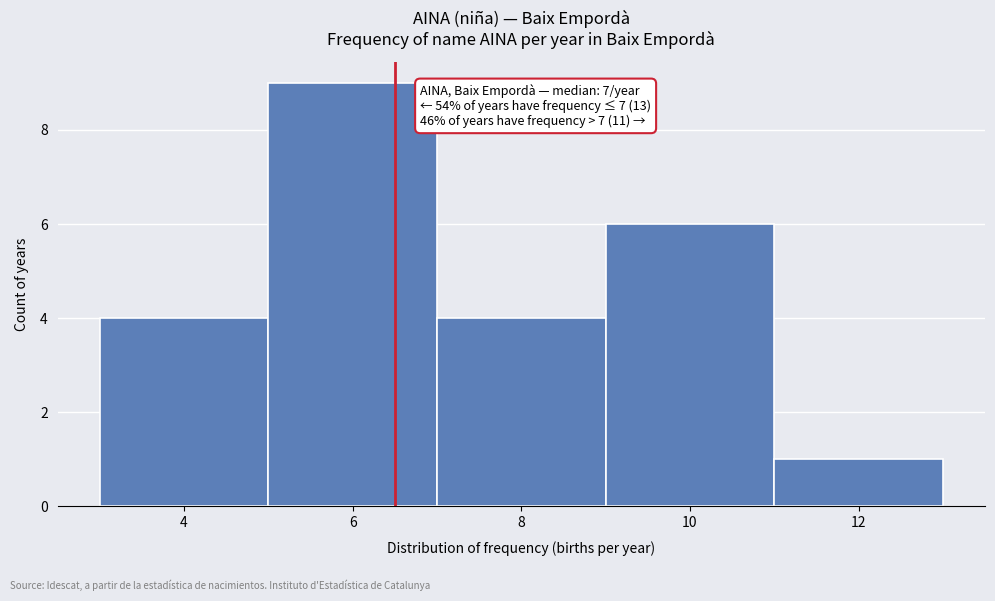

Reading left to right, transcribe all the data shown in this chart.

4=4	6=9	8=4	10=6	12=1